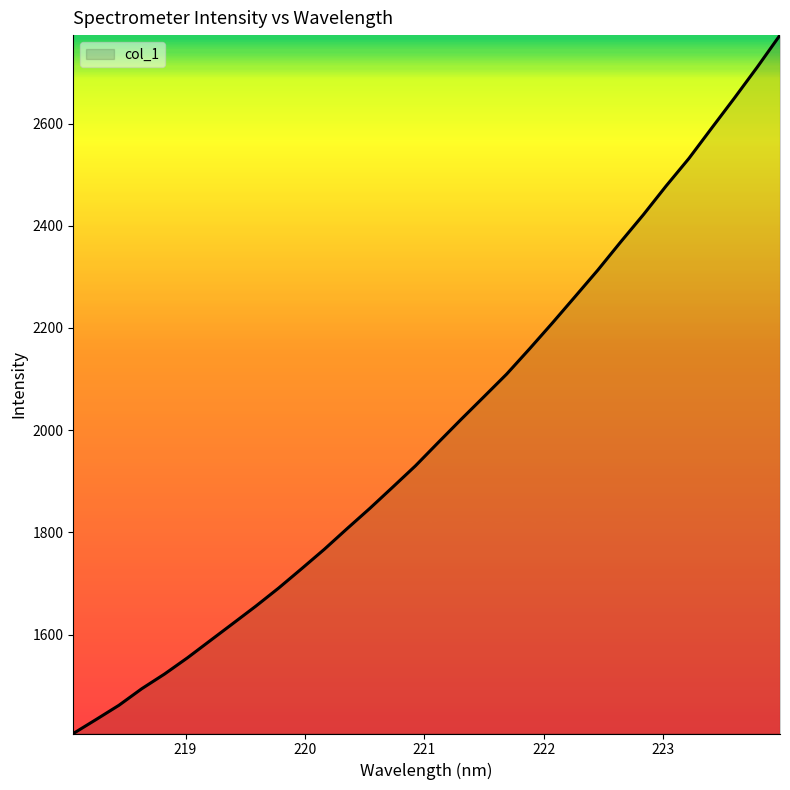

What is the maximum value shown in the chart?

2773.0